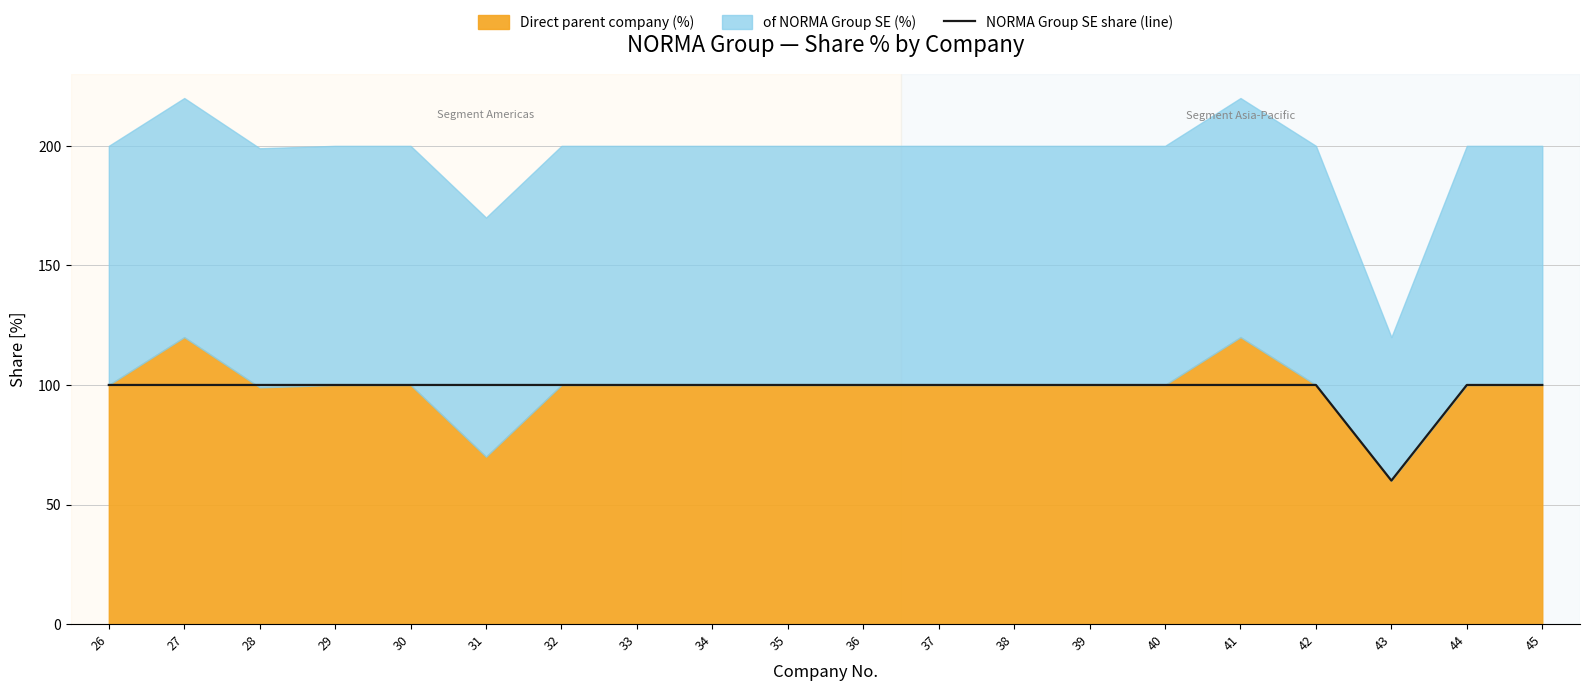

What is the highest value of the NORMA Group SE share (line) series?

100